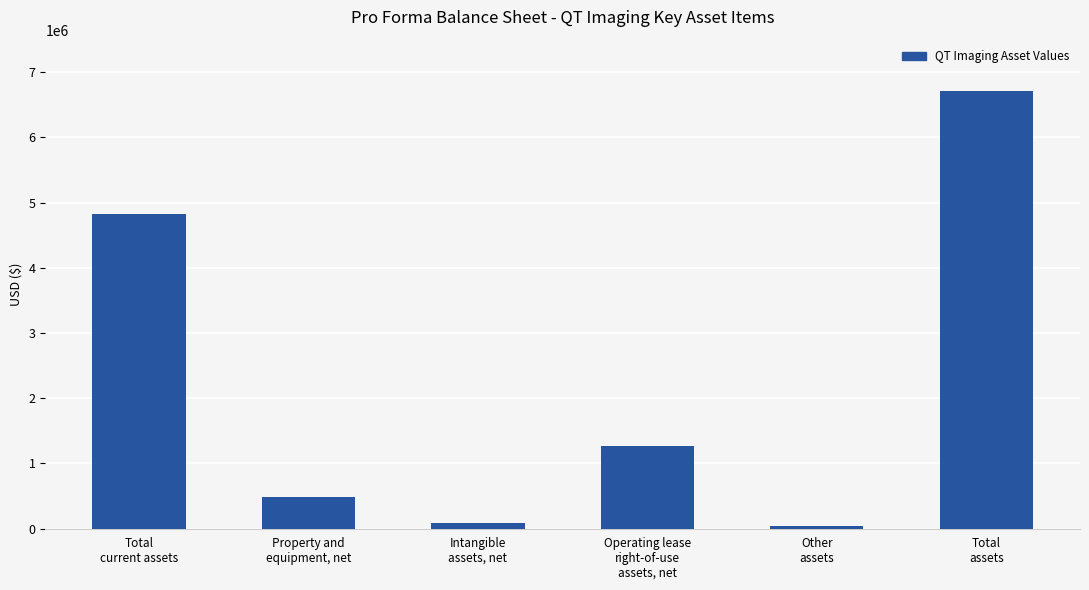

What is the sum of all values?

13412964